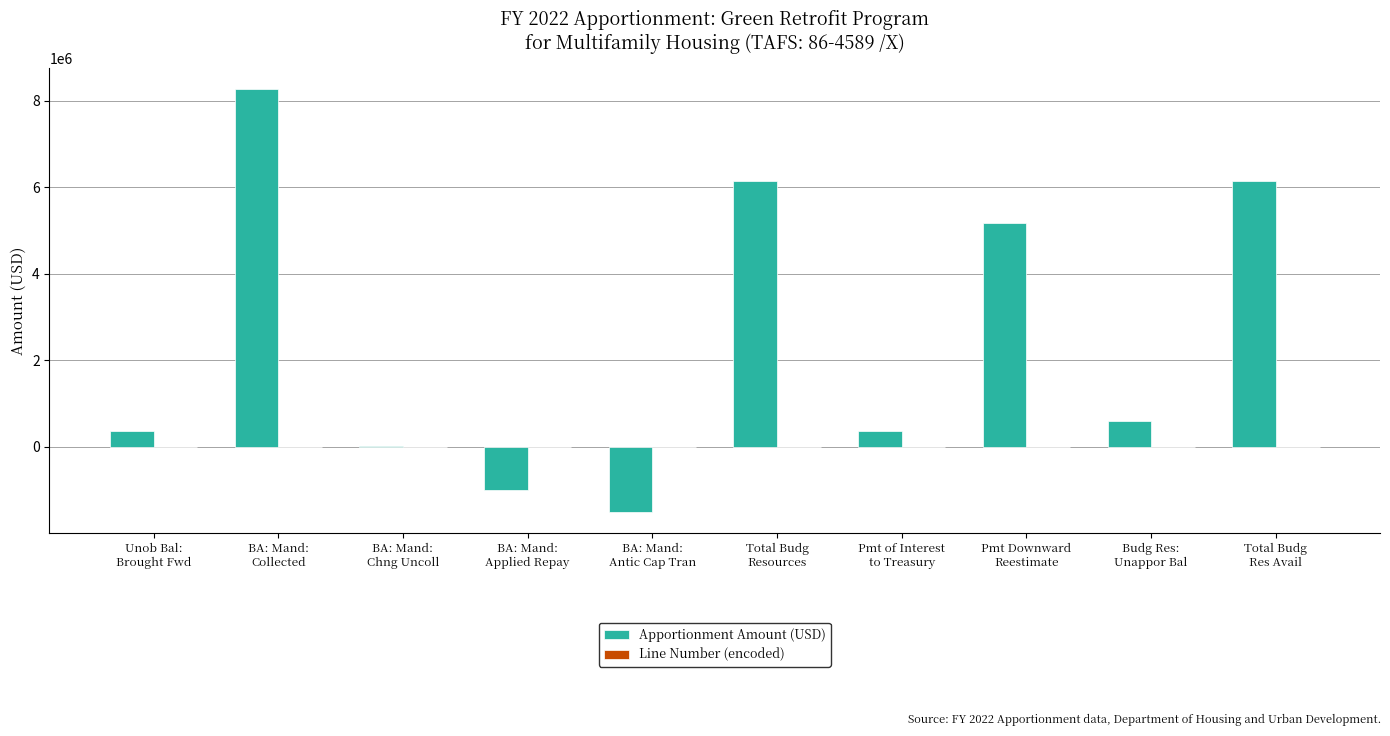

What is the sum of all Apportionment Amount (USD) values?

24580352